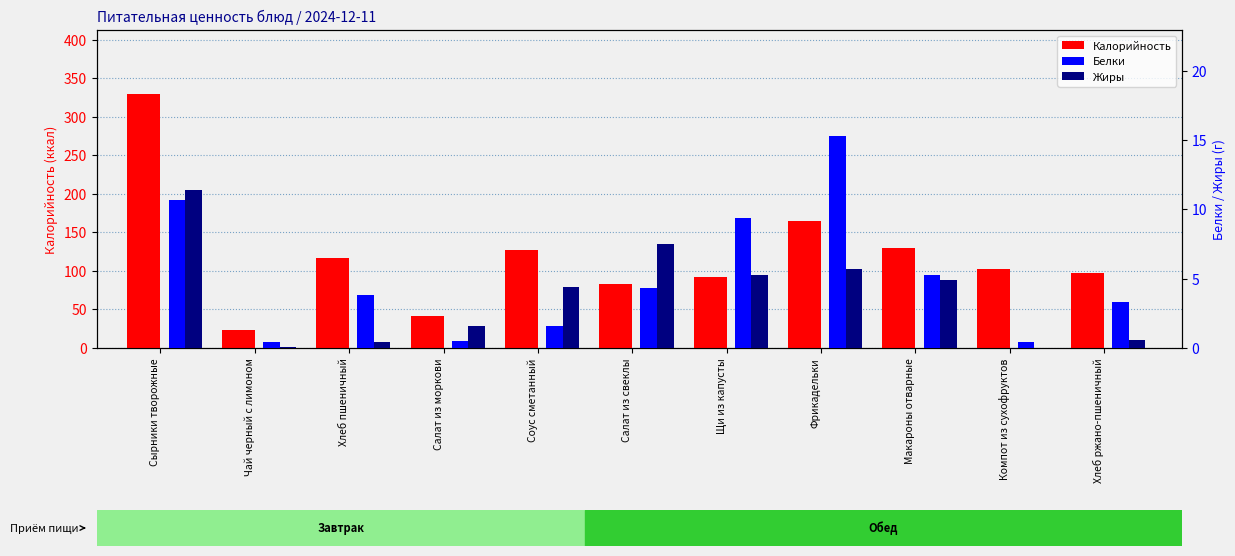

At which label is Белки closest to 7?

Макароны отварные